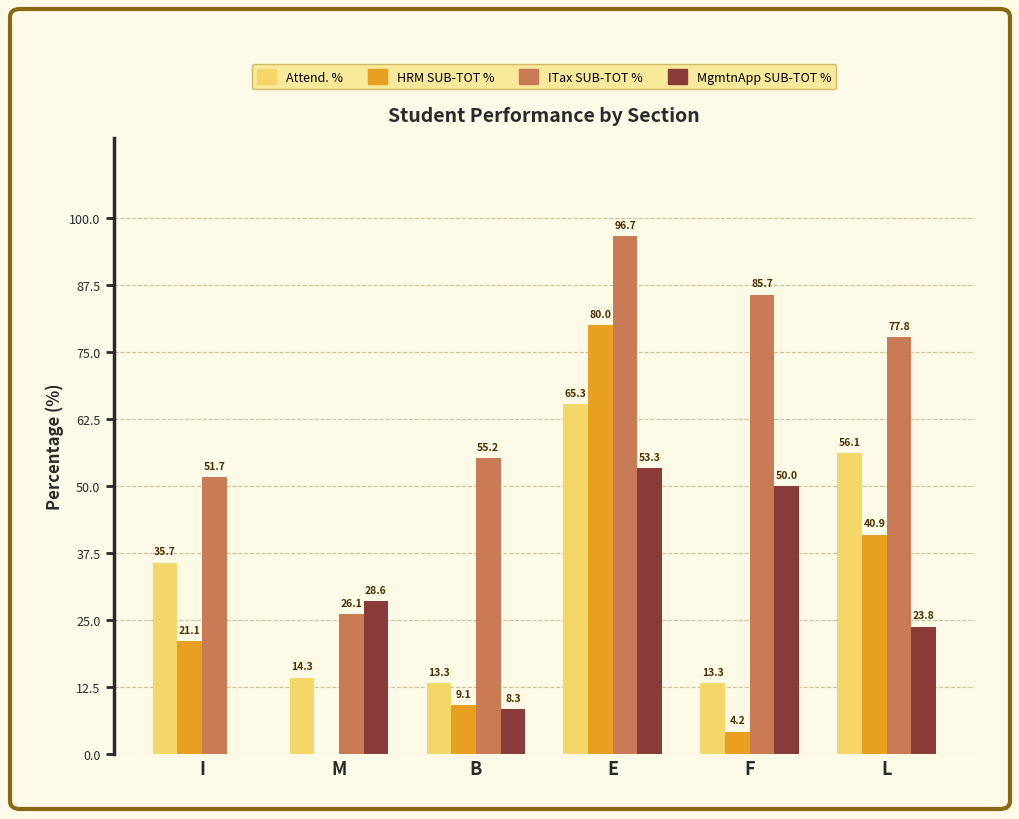

At which label does MgmtnApp SUB-TOT % first exceed 28?

M